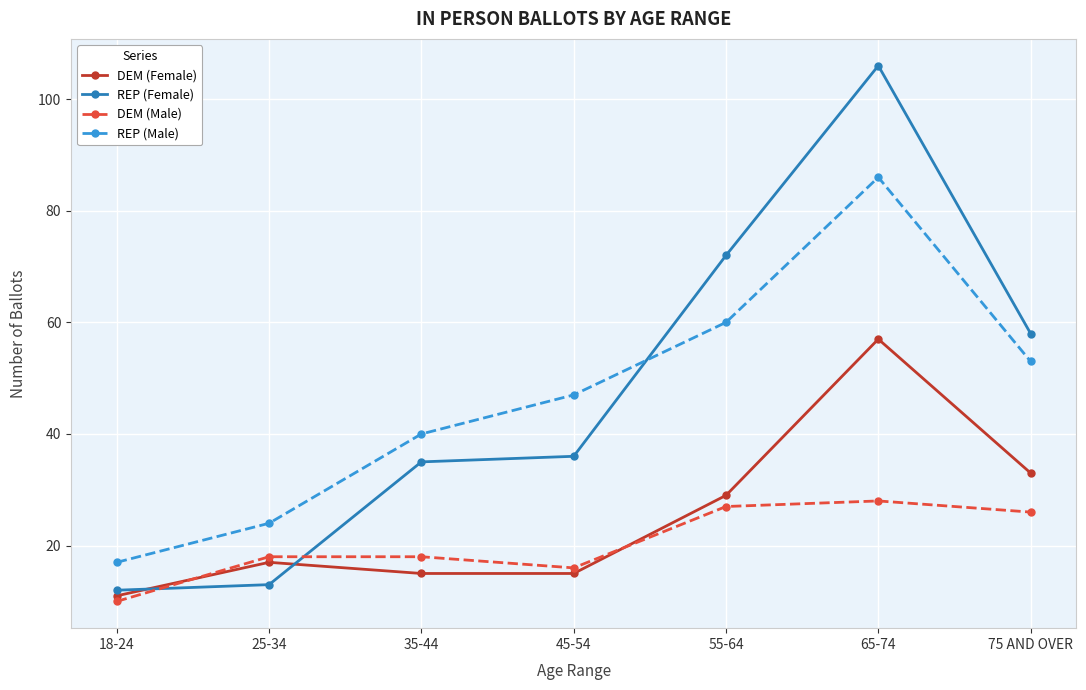

How many distinct data groups are displayed?

4